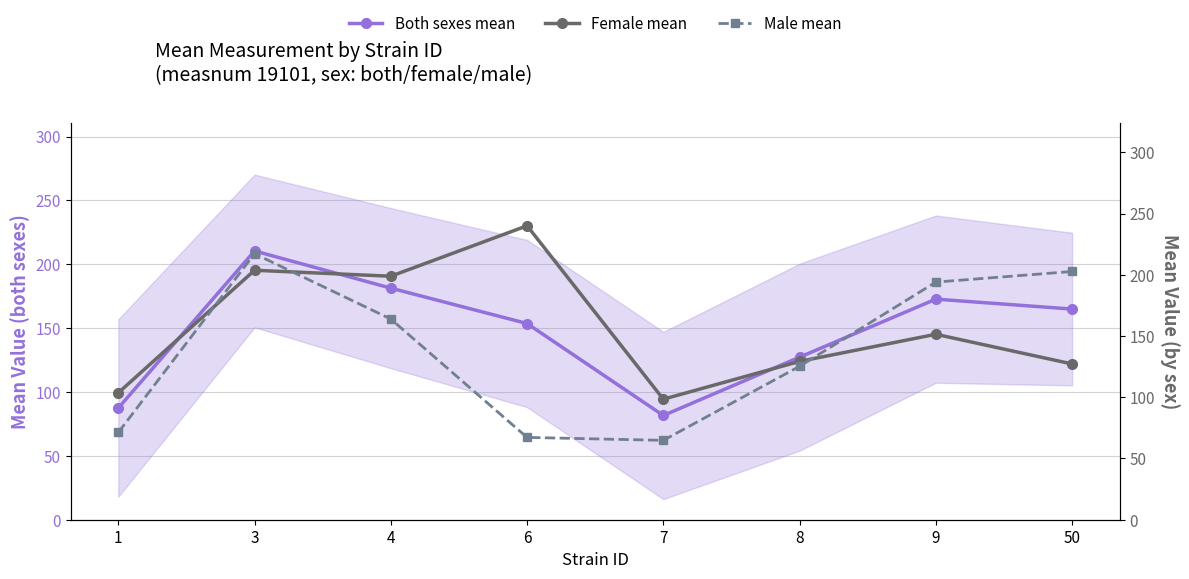

What is the value of the Male mean point at the 2nd from the left?

217.2